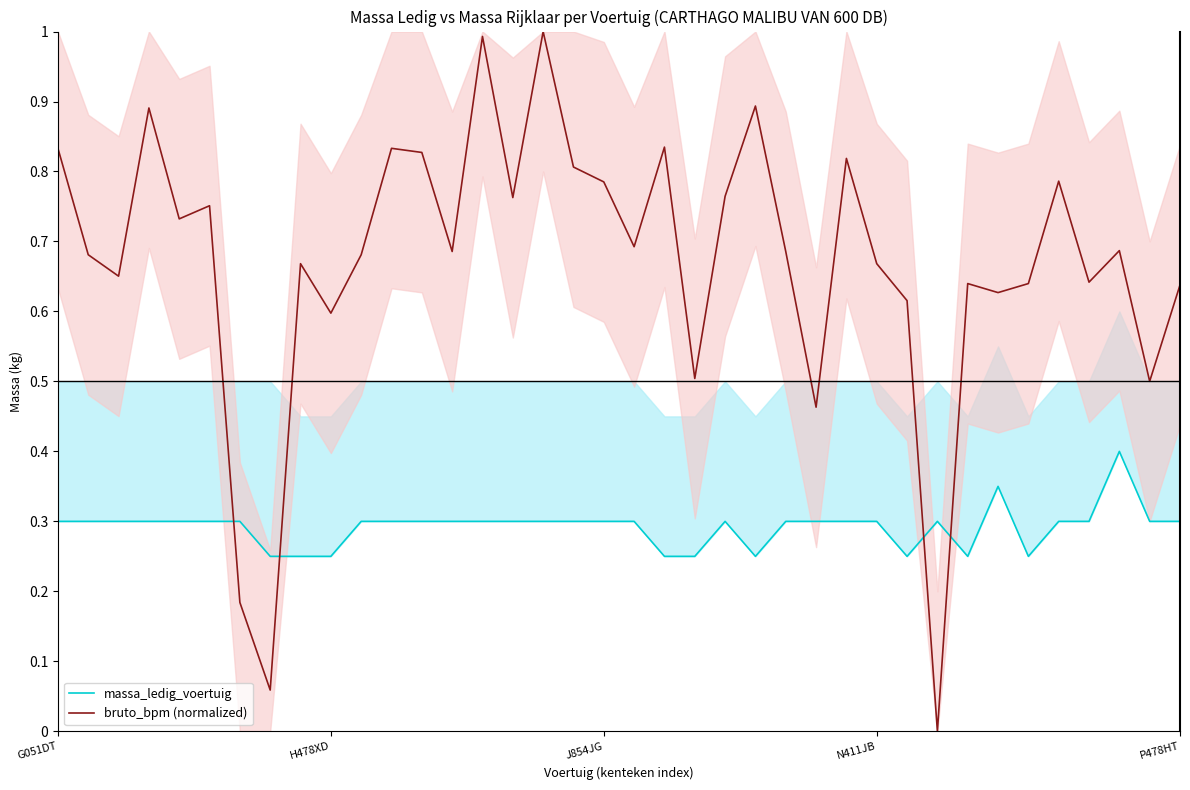

What is the sum of the massa_ledig_voertuig values at 36 and 25?

0.6